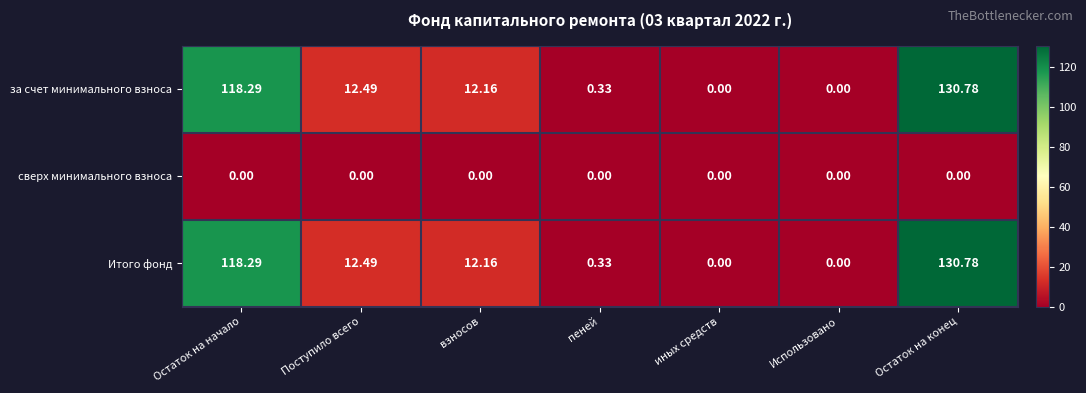

How many distinct data groups are displayed?

3